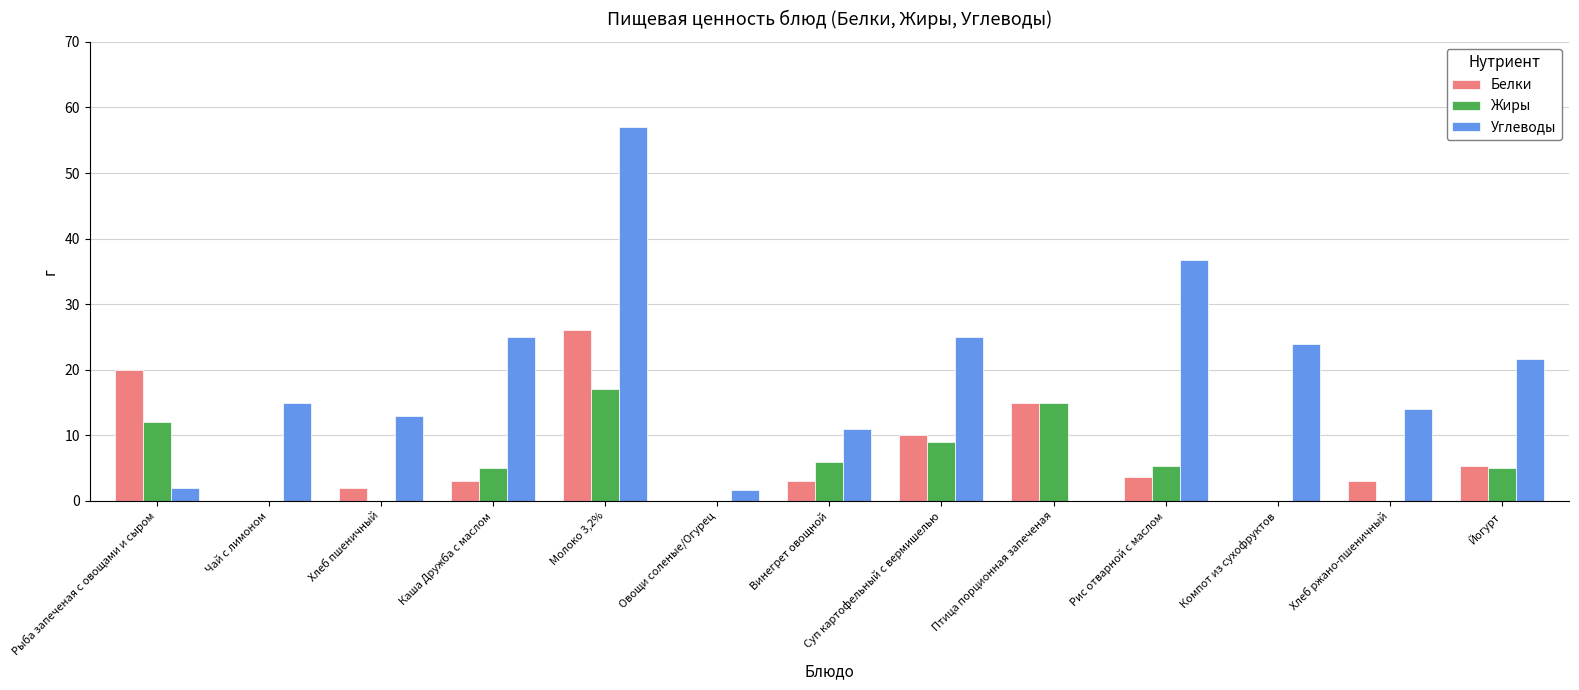

What is the total value across all series at Рис отварной с маслом?

45.8